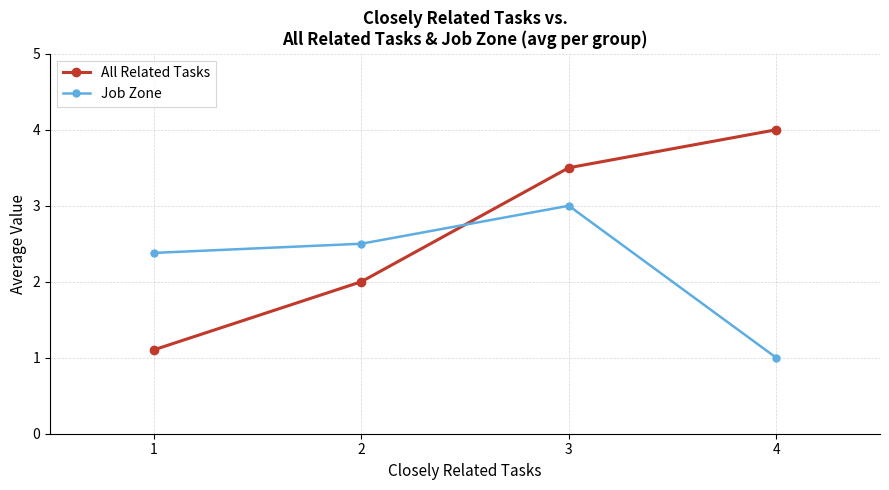

The value of Job Zone at 3 is 3.0. True or false?

True